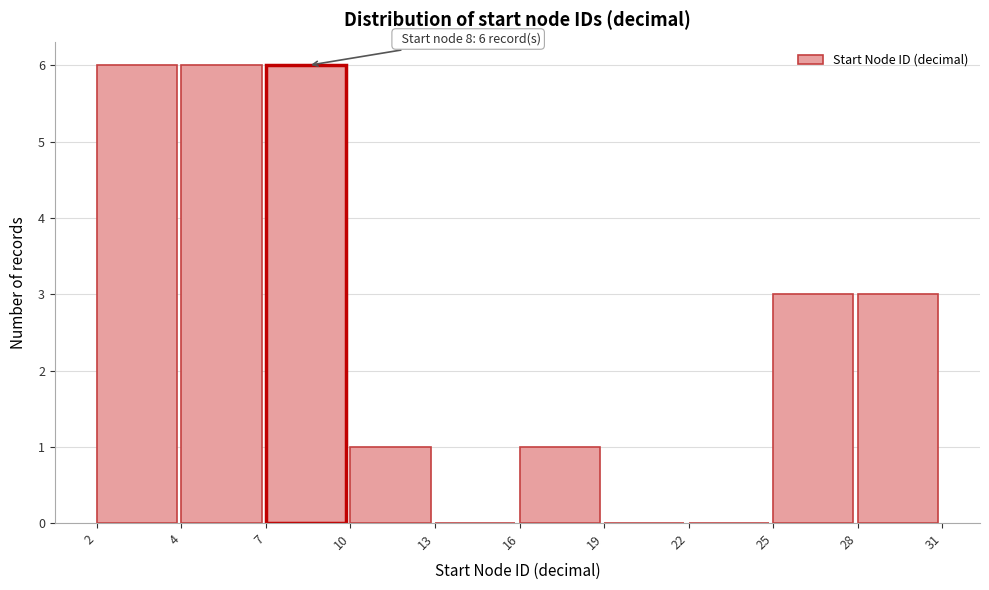

Reading right to left, transcribe all the data shown in this chart.

28=3	25=3	22=0	19=0	16=1	13=0	10=1	7=6	4=6	2=6